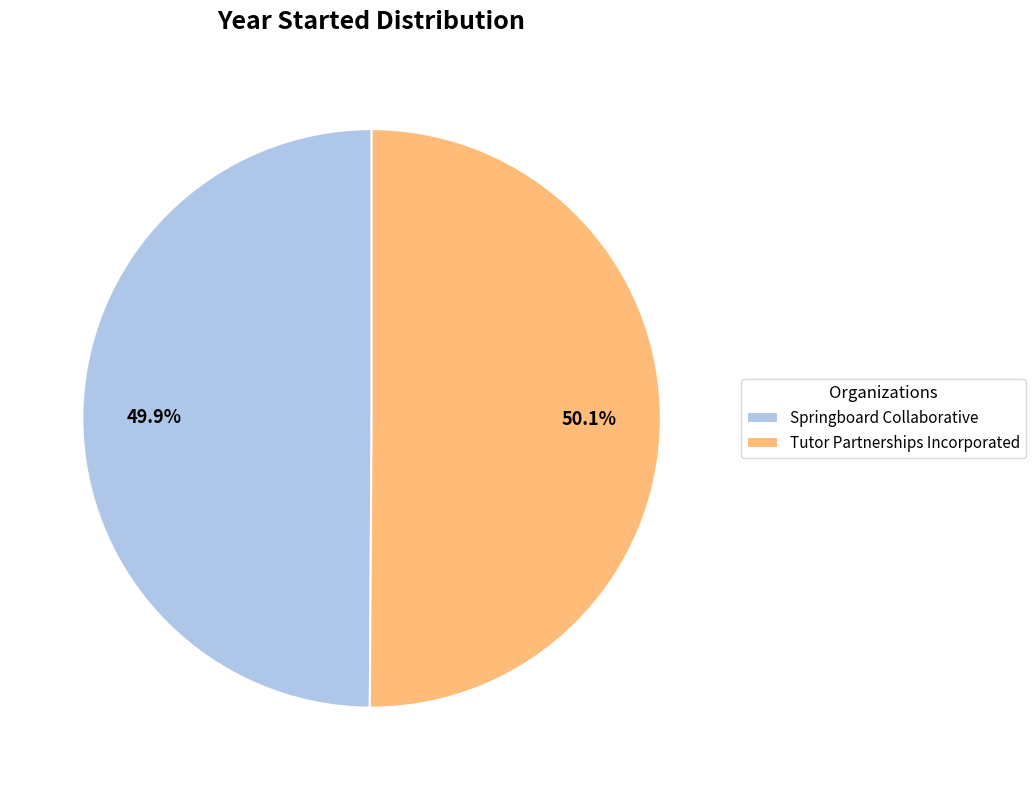

Approximately how many times larger is the value at Tutor Partnerships Incorporated compared to Springboard Collaborative?

1.0